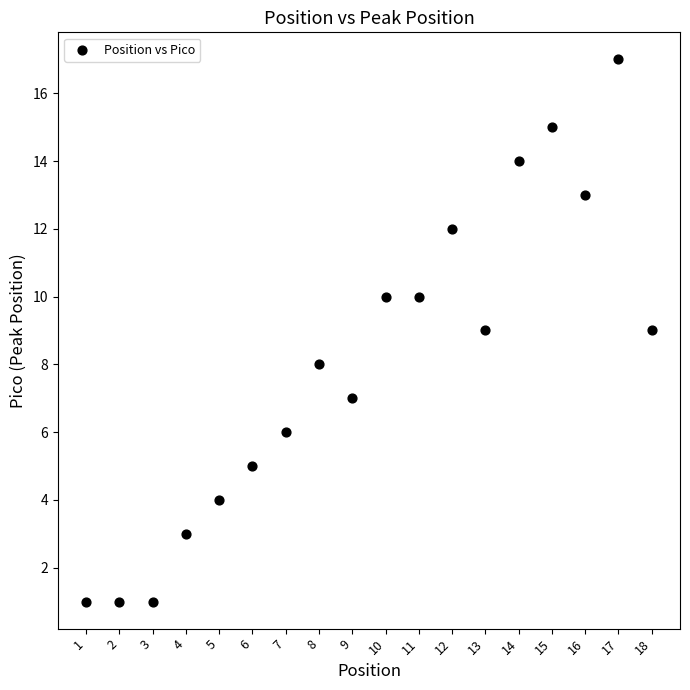

What is the range of Y values (max minus min)?

16